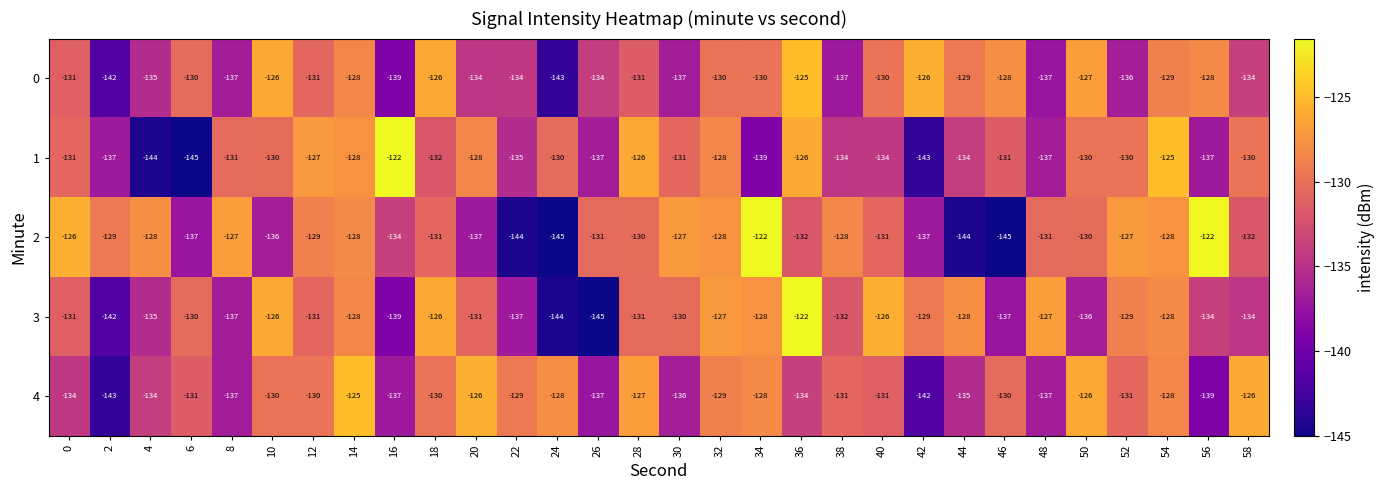

What is the spread (max minus min) of values at 46?

17